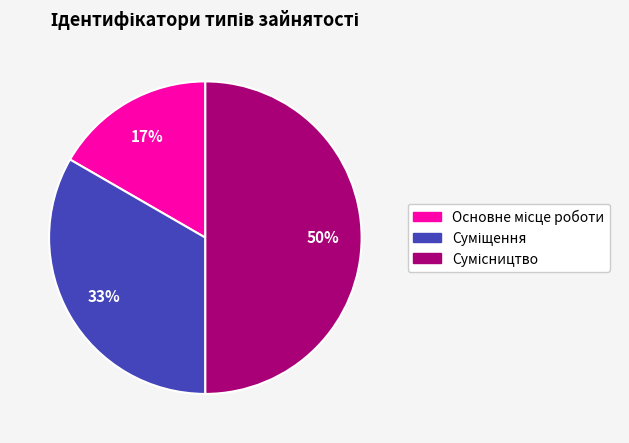

To the nearest percent, what is the difference between the largest and smallest slice percentages?

33%